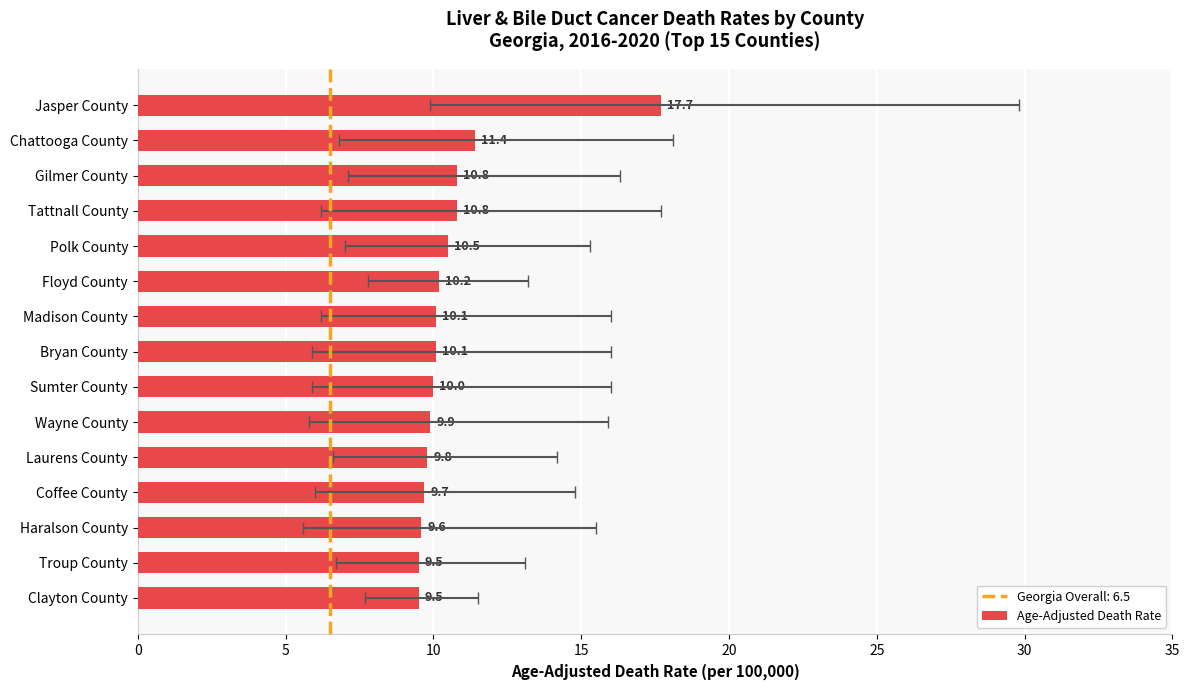

How many data points are less than 10?

6